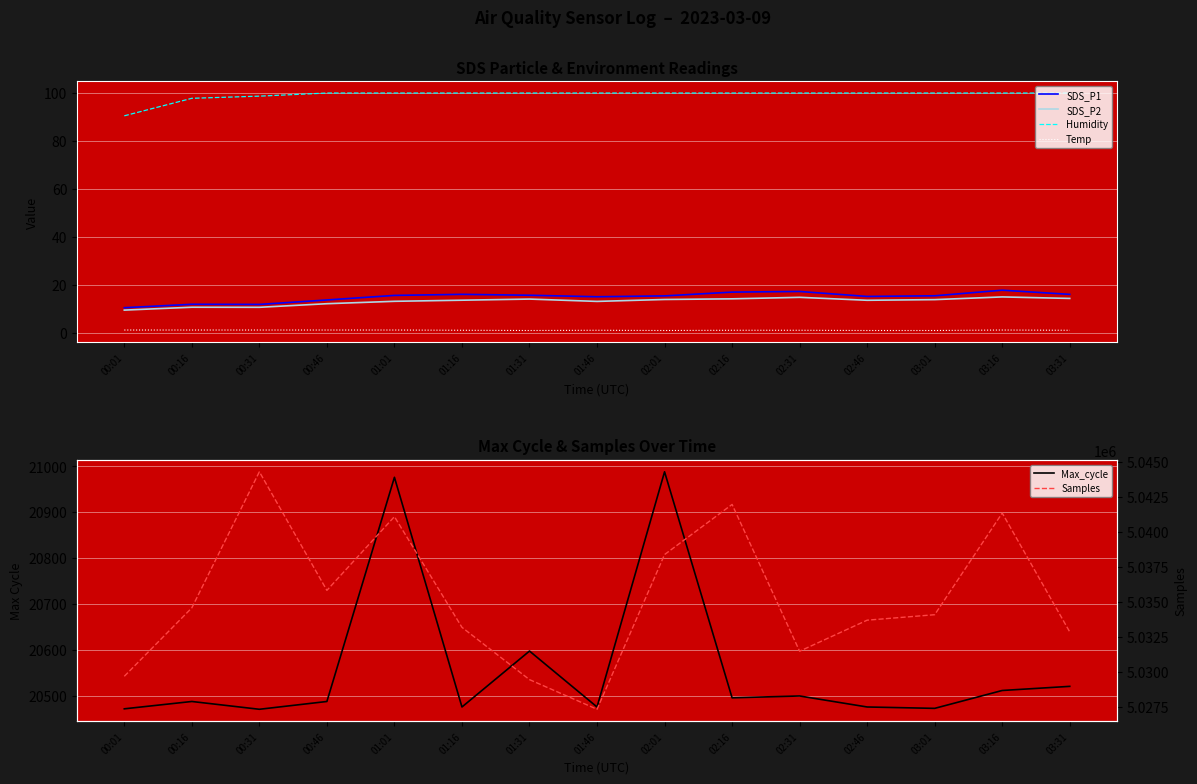

Between 01:16 and 01:31, which is larger?

01:16